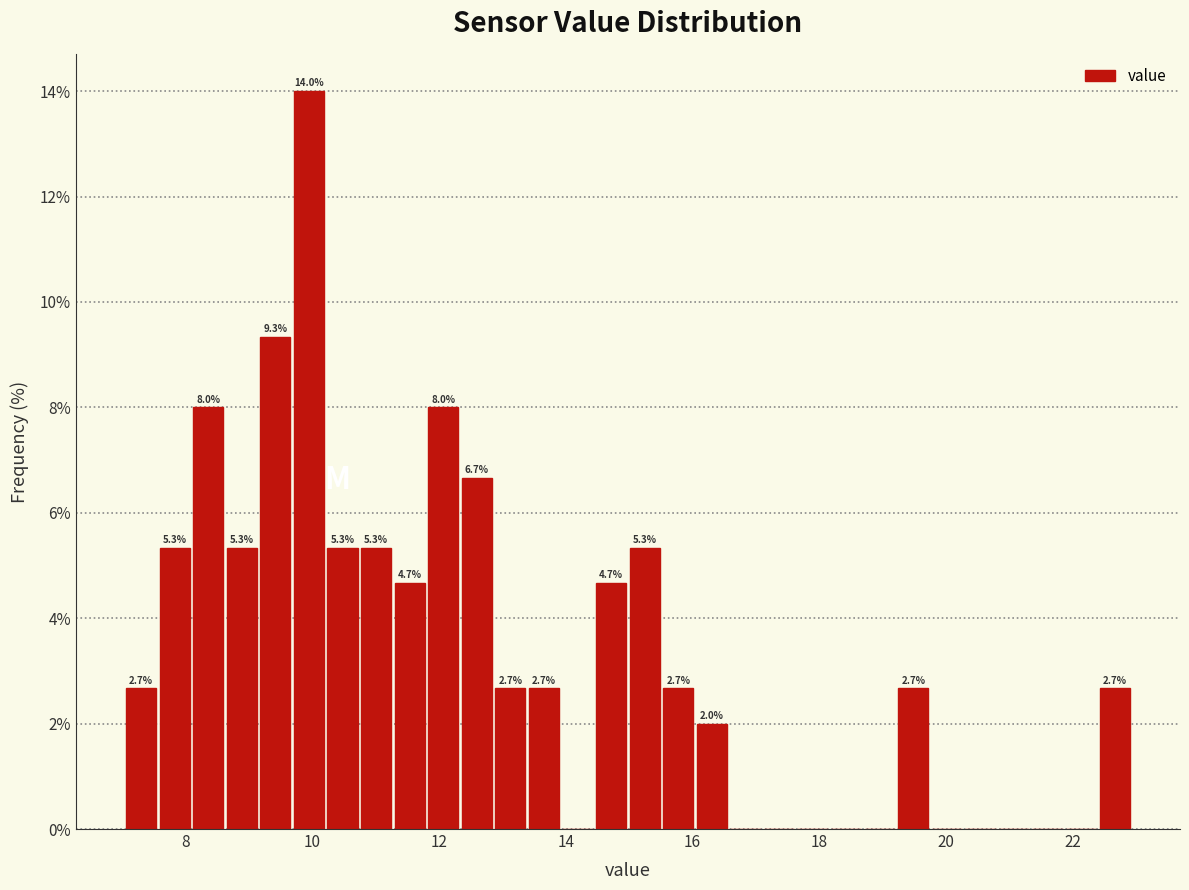

Read against the x-axis, roughly where is the centre of the tallest bar?

10.0